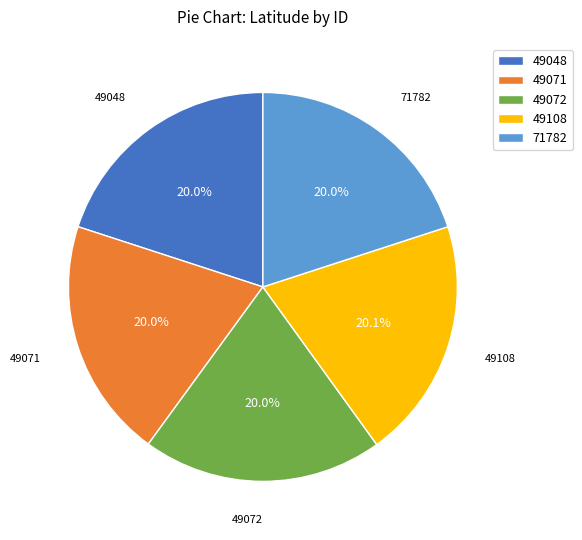

To the nearest percent, what percentage of the pie is 49048?

20%